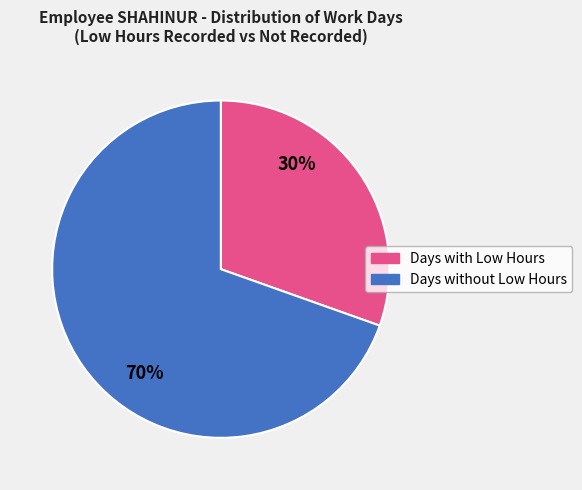

To the nearest percent, what is the average slice percentage?

50%